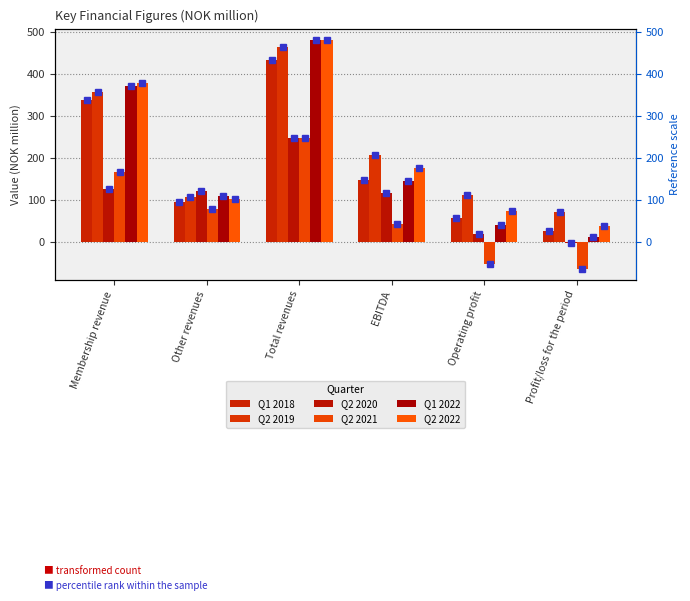

What is the average value of the Q2 2021 series?

70